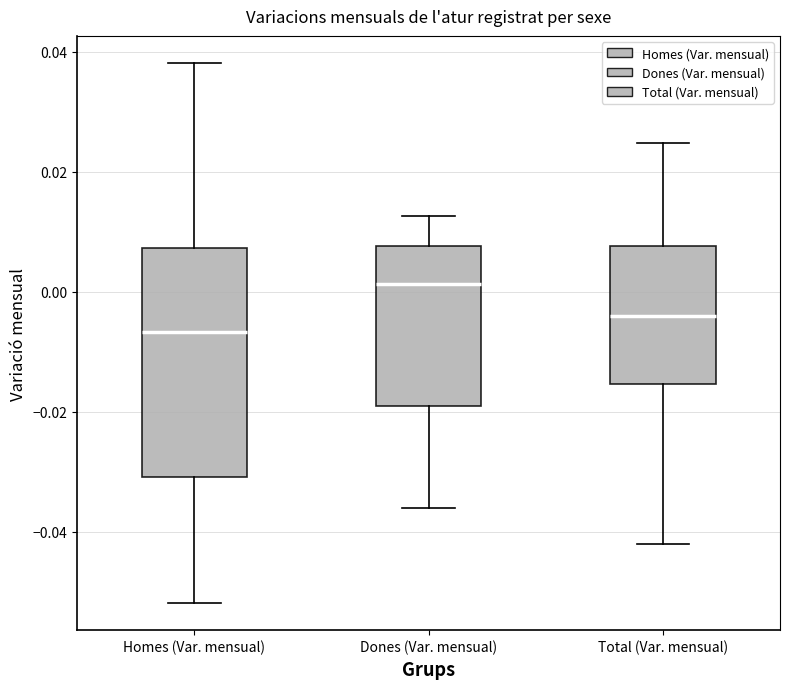

Comparing the boxes themselves (not the whiskers), which one is the tallest?

Homes (Var. mensual)